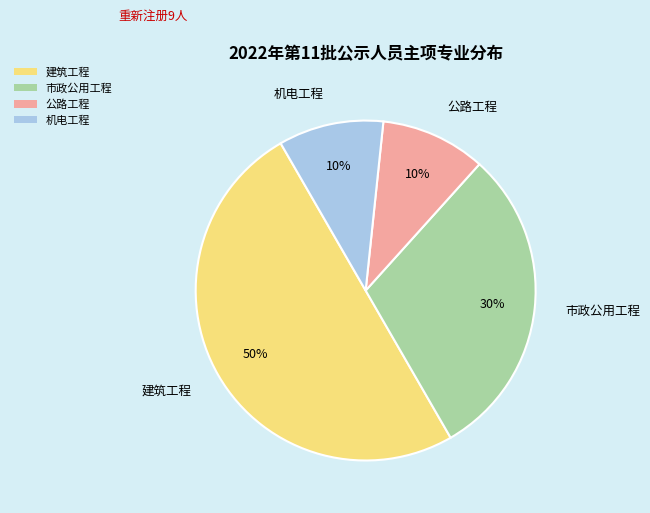

How many slices are in this pie chart?

4